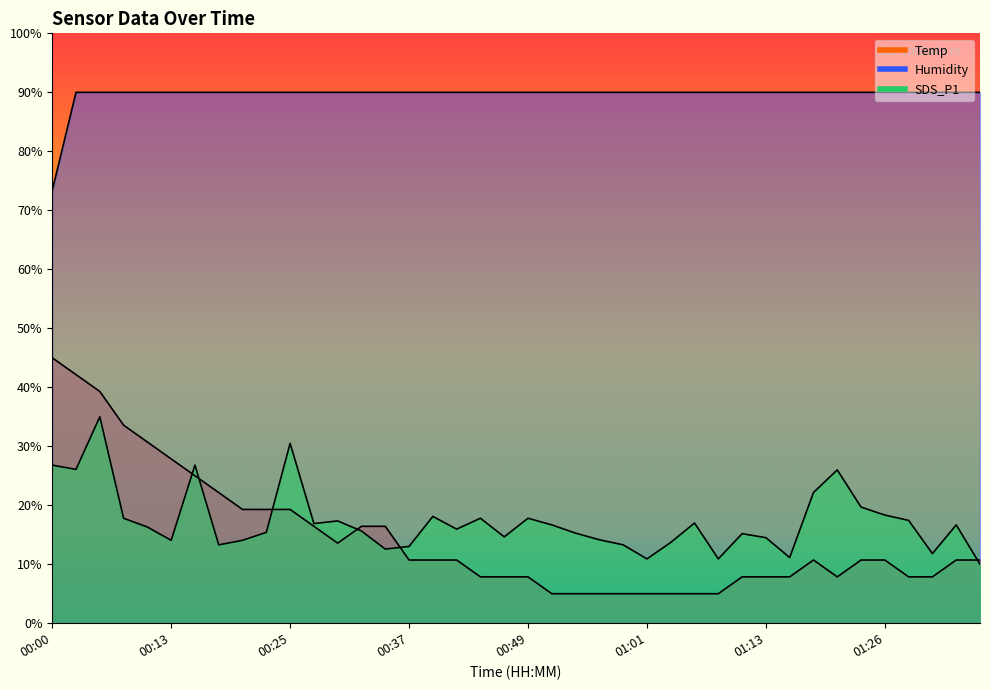

What is the value of the Temp point at the 33rd from the left?

10.7